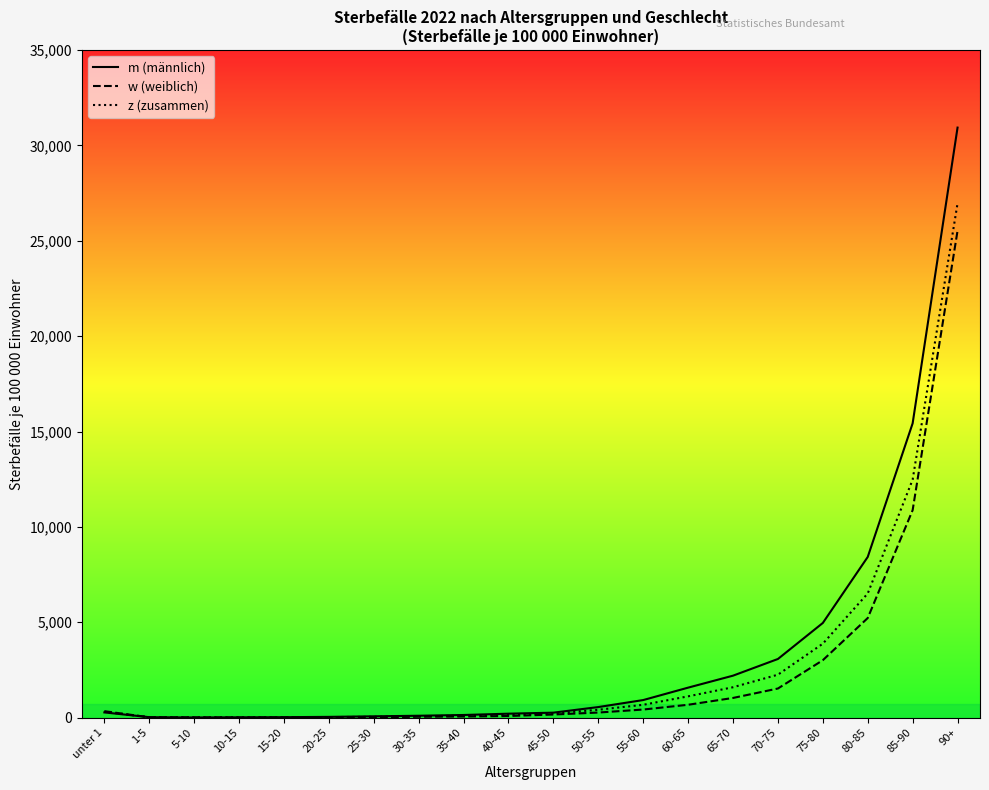

What is the spread (max minus min) of values at 20-25?

26.5